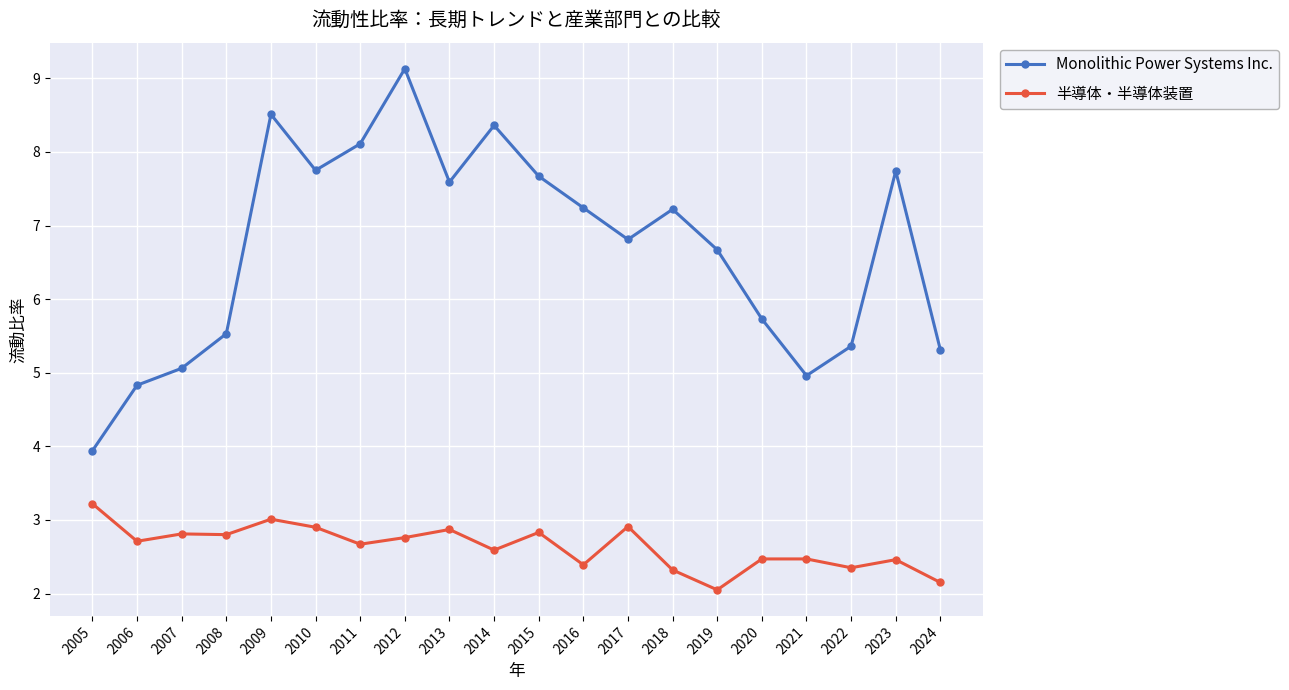

The 半導体・半導体装置 series shows 2.8 at 2015. True or false?

True